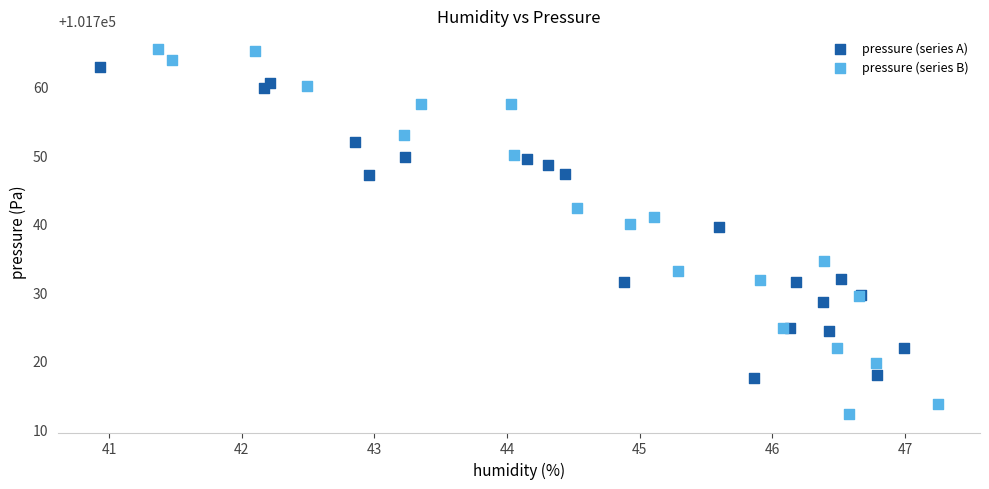

Which series has the widest spread of Y values?

pressure (series B)